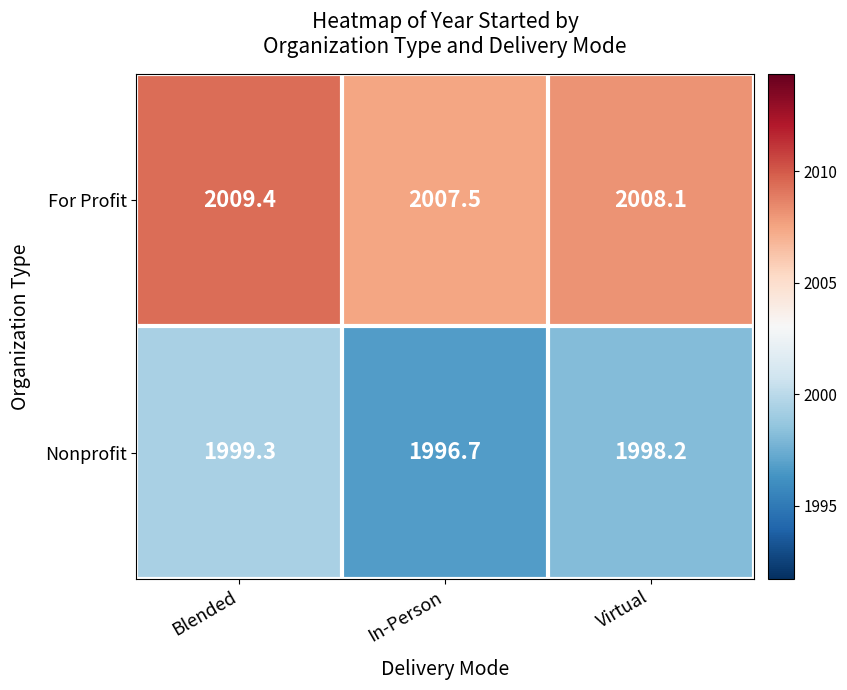

True or false: For Profit has a value of 3427.1 at Virtual.

False